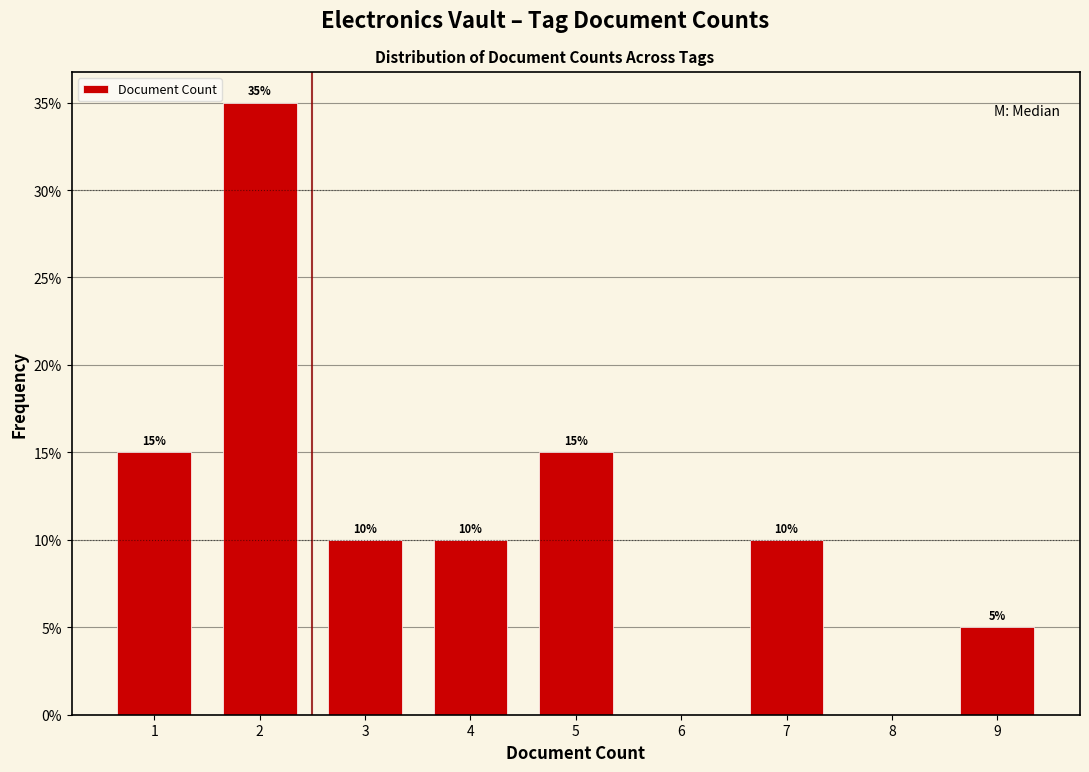

Over which range of the x-axis is the bar tallest?

1.5 to 2.5